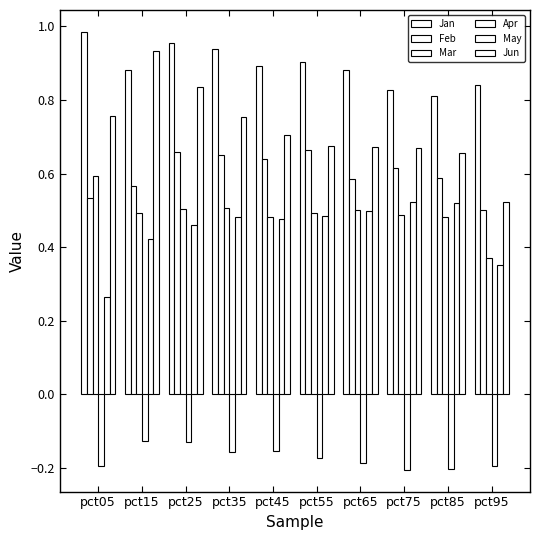

At how many categories does at least one series exceed 0?

10